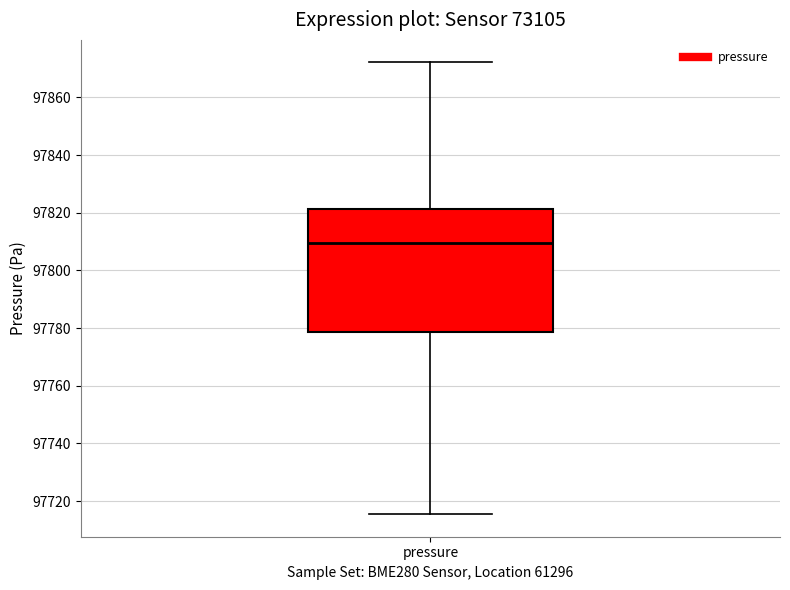

Where does the median line of the box for pressure sit on the y-axis? The values are not printed on the chart, so give them approximately, as read against the axis.

97810